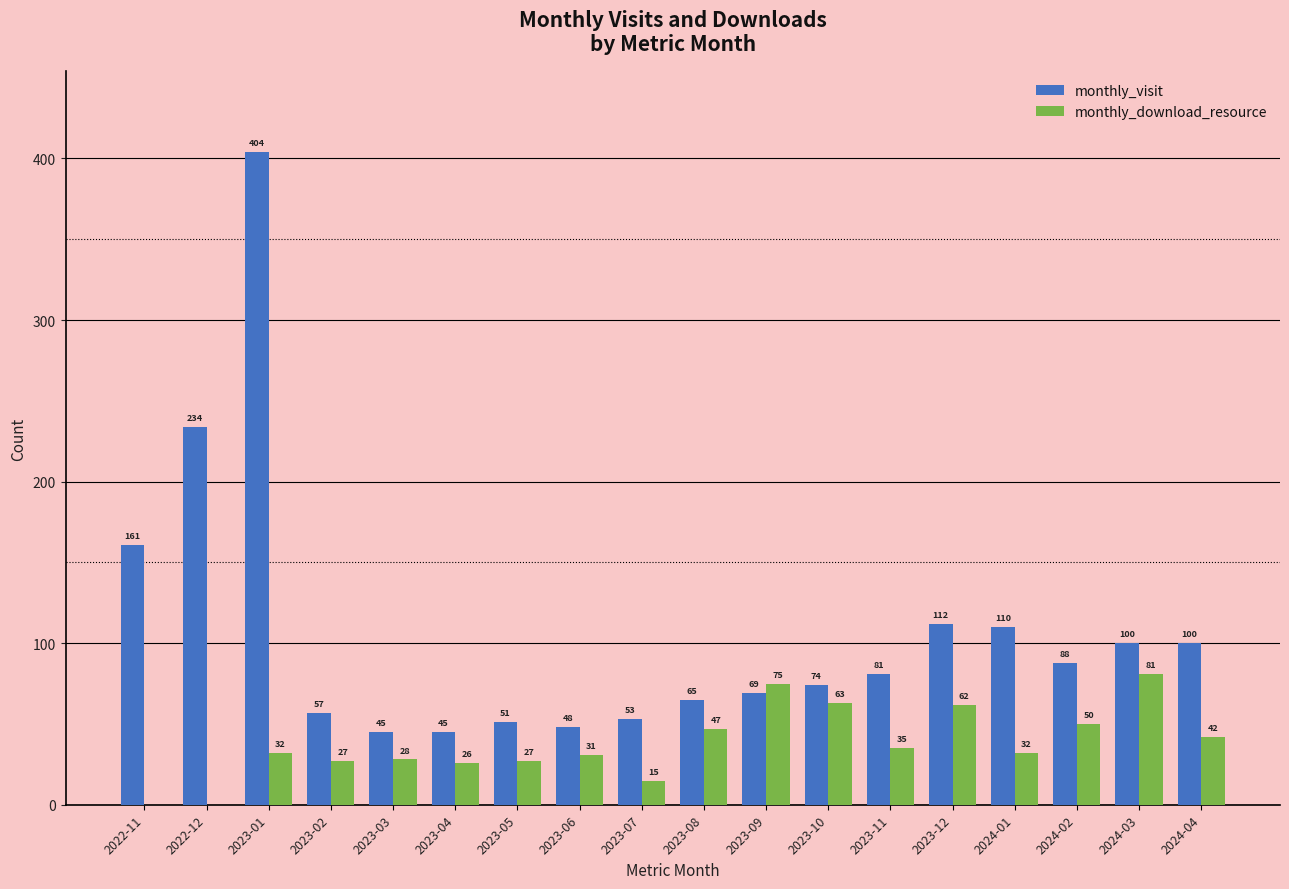

Count the number of data series in this chart.

2